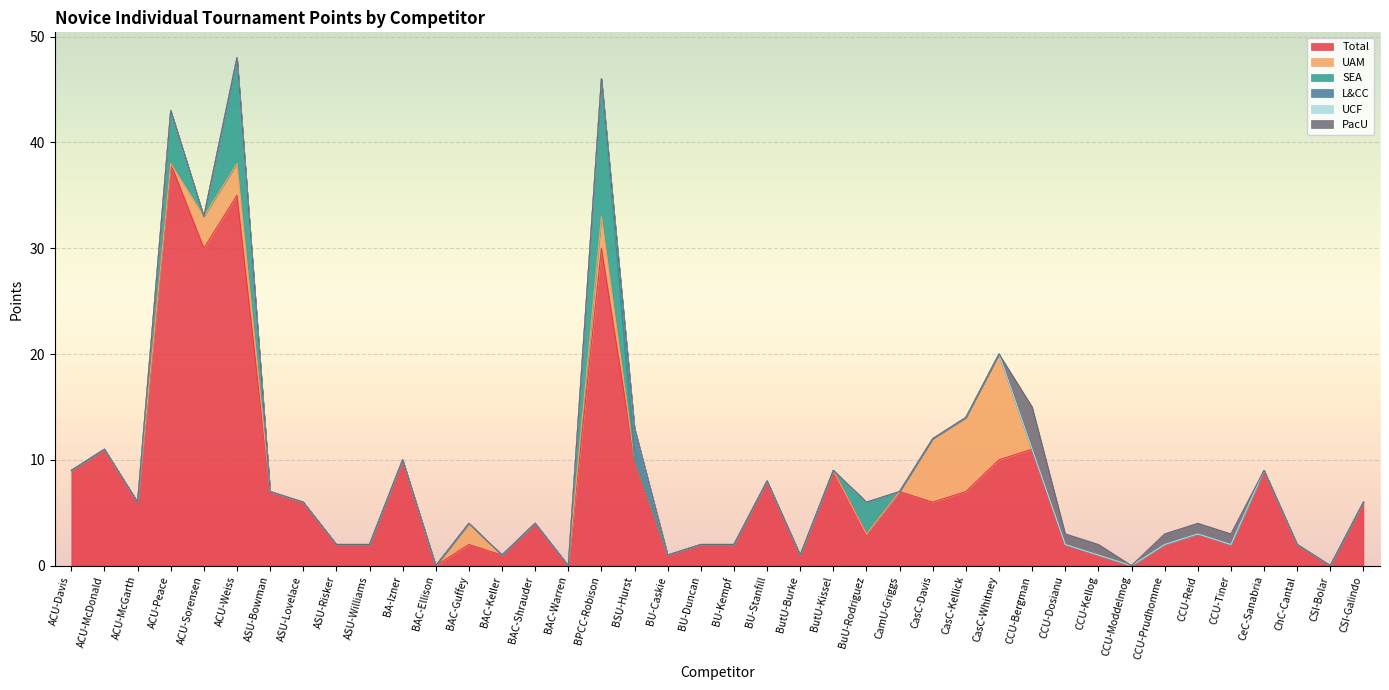

At how many categories does at least one series exceed 29?

4